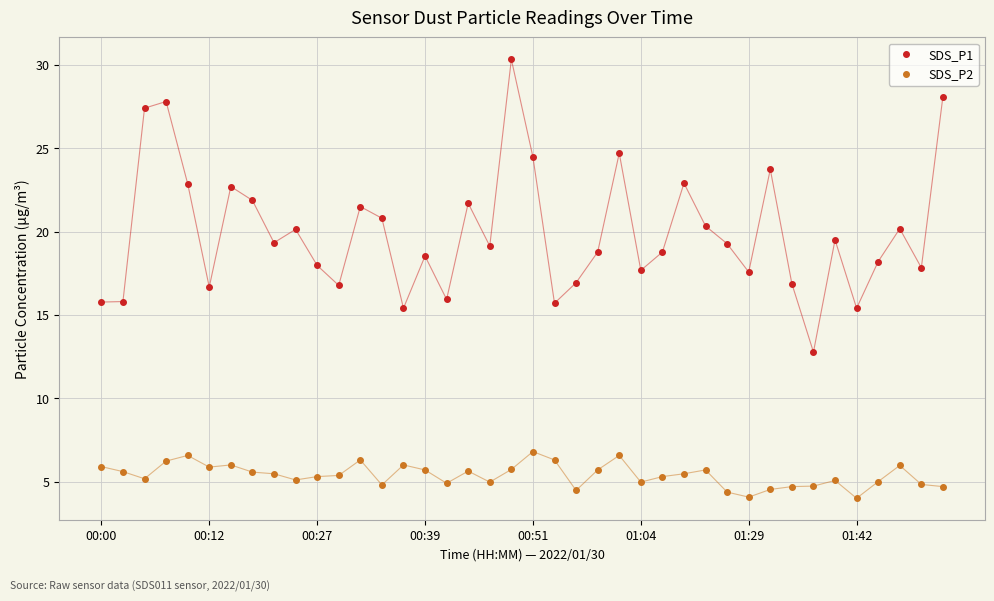

True or false: SDS_P2 and SDS_P1 intersect in this chart.

False